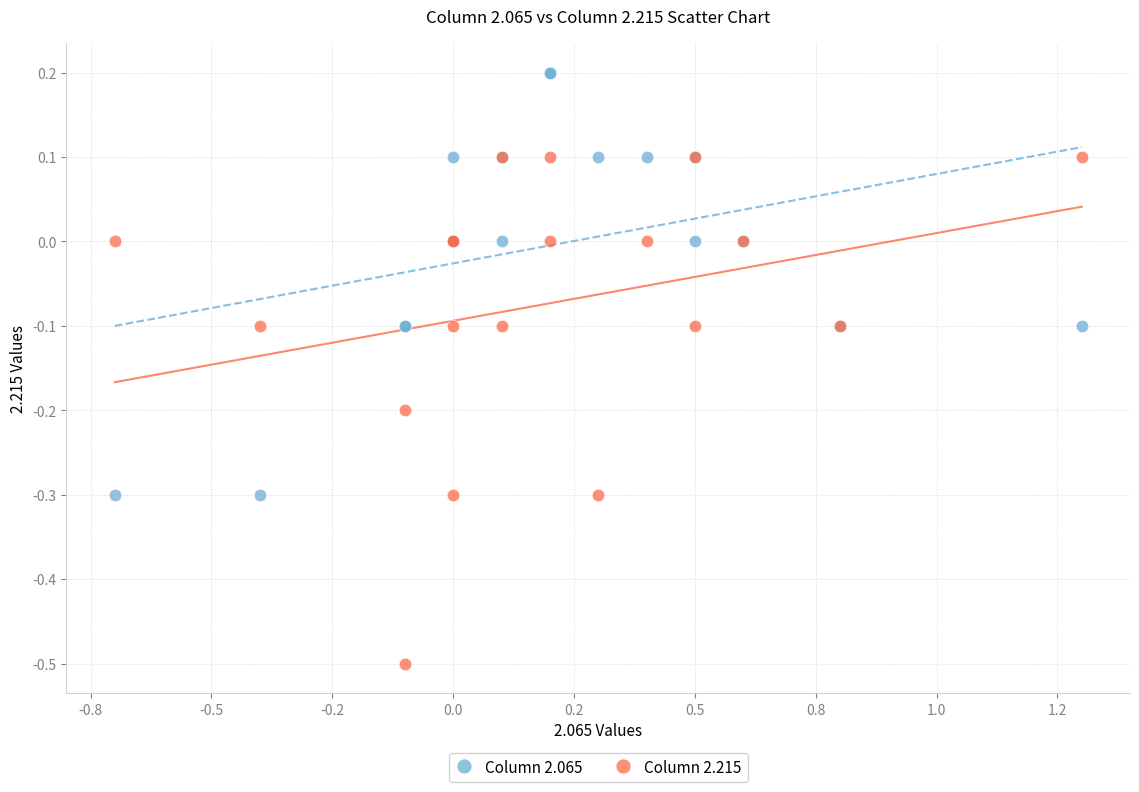

What are all the series names shown in the legend?

Column 2.065, Column 2.215